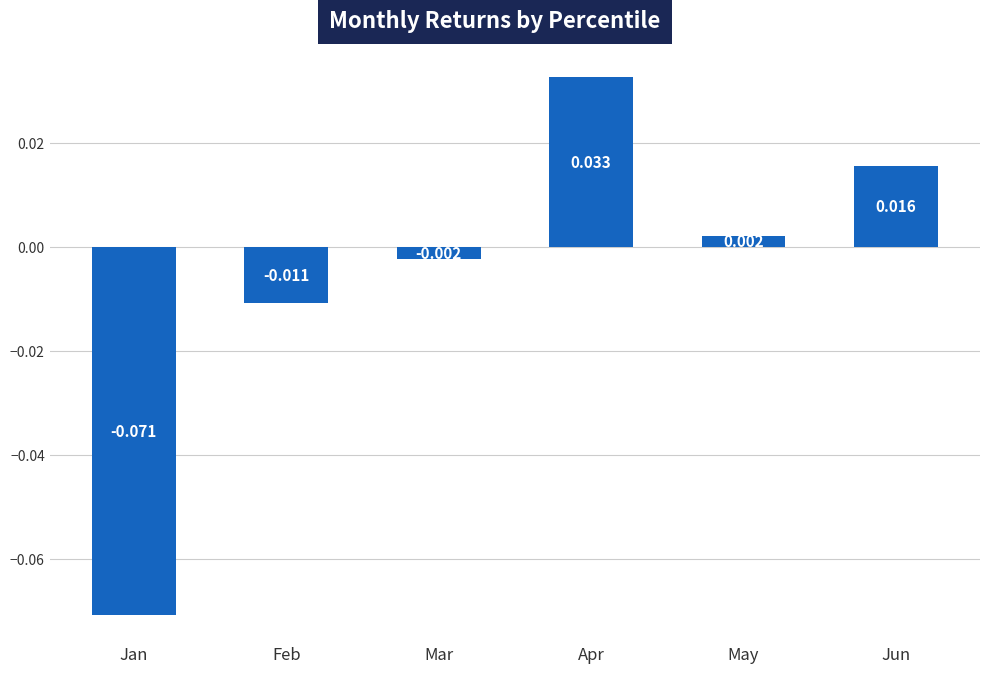

Rank the categories by value from lowest to highest.

Jan, Feb, Mar, May, Jun, Apr